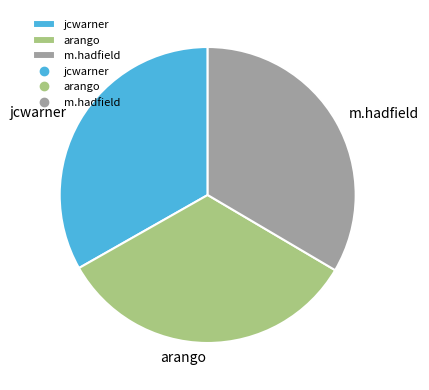

Is it true that jcwarner is 33% of the pie?

True